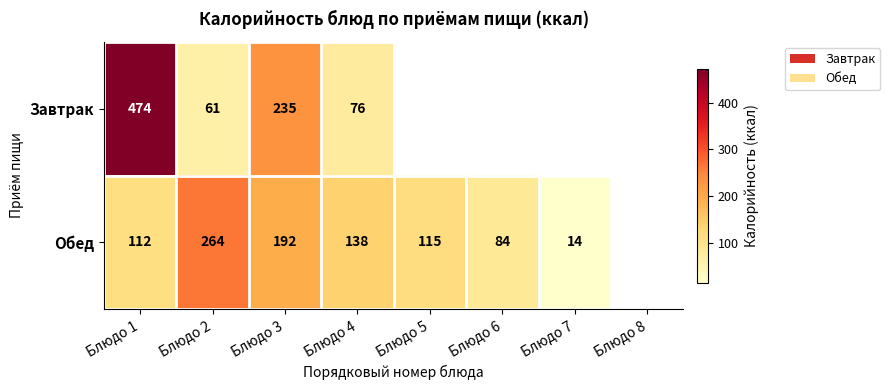

What is the total value across all series at Блюдо 4?

214